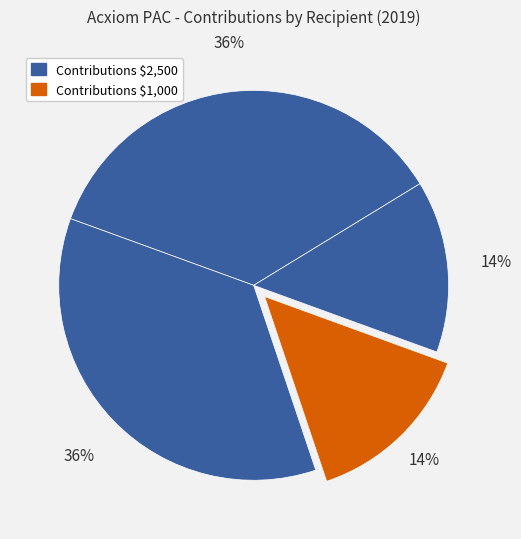

Is there any slice that represents more than half of the pie?

No